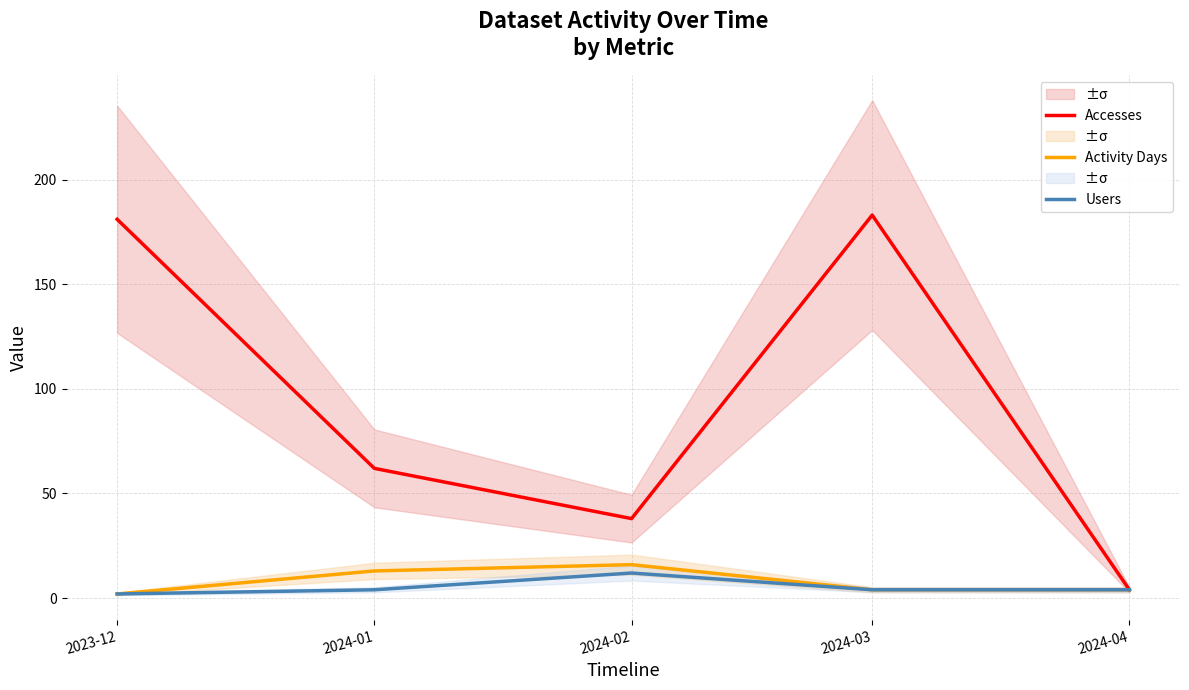

What are all the series names shown in the legend?

Accesses, Activity Days, Users